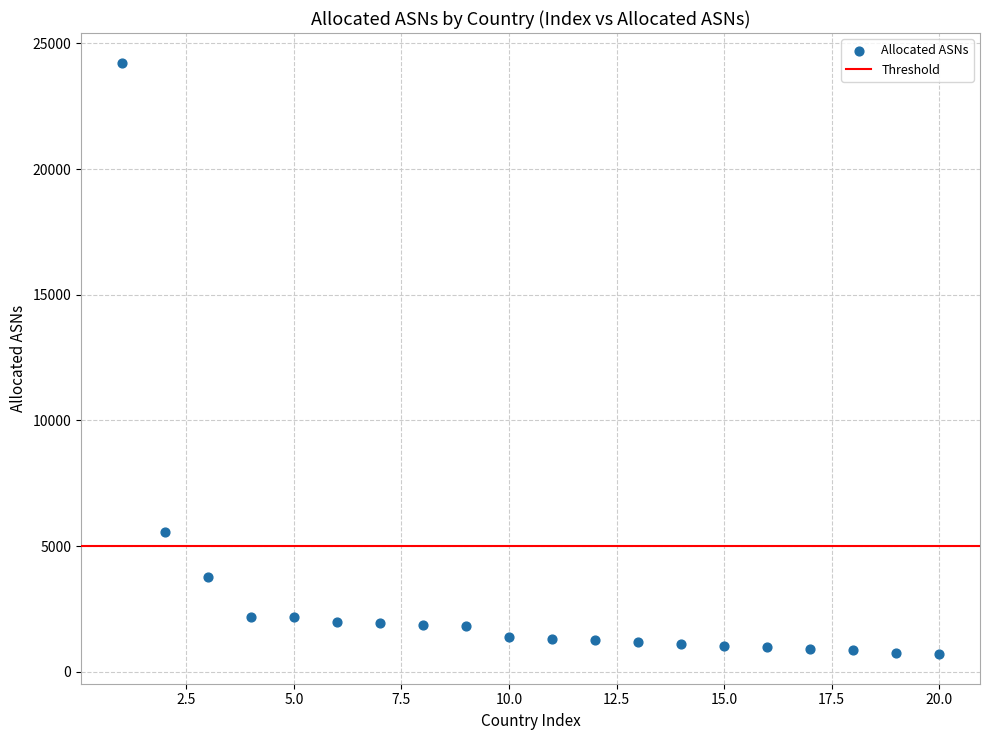

What is the range of X values (max minus min)?

19